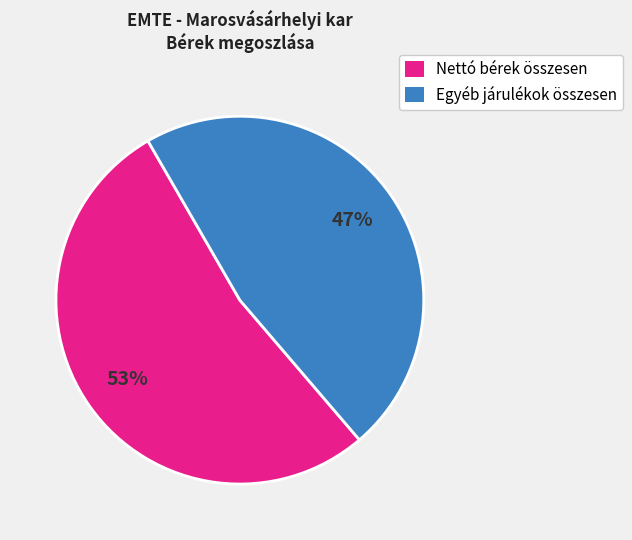

How many slices are in this pie chart?

2